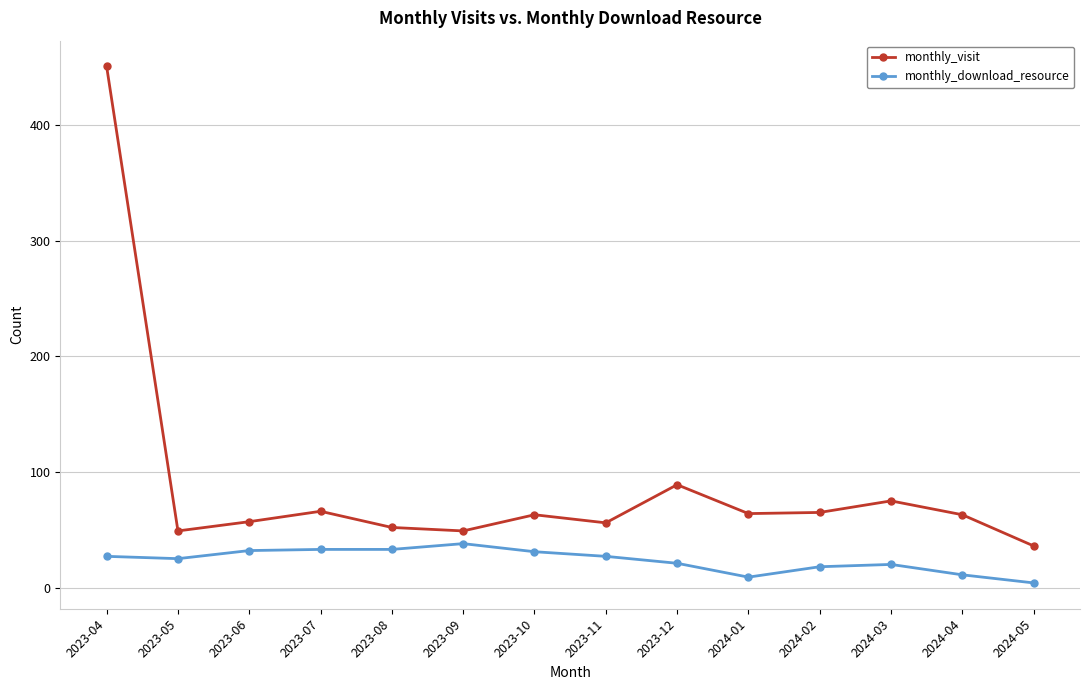

Which series has the largest range (max minus min)?

monthly_visit